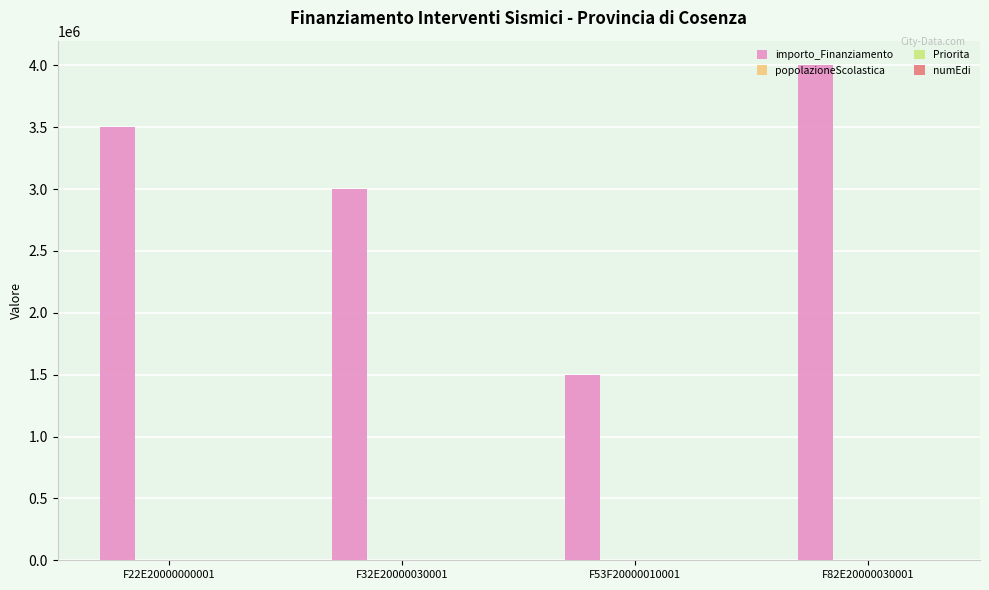

What is the sum of all importo_Finanziamento values?

12000000